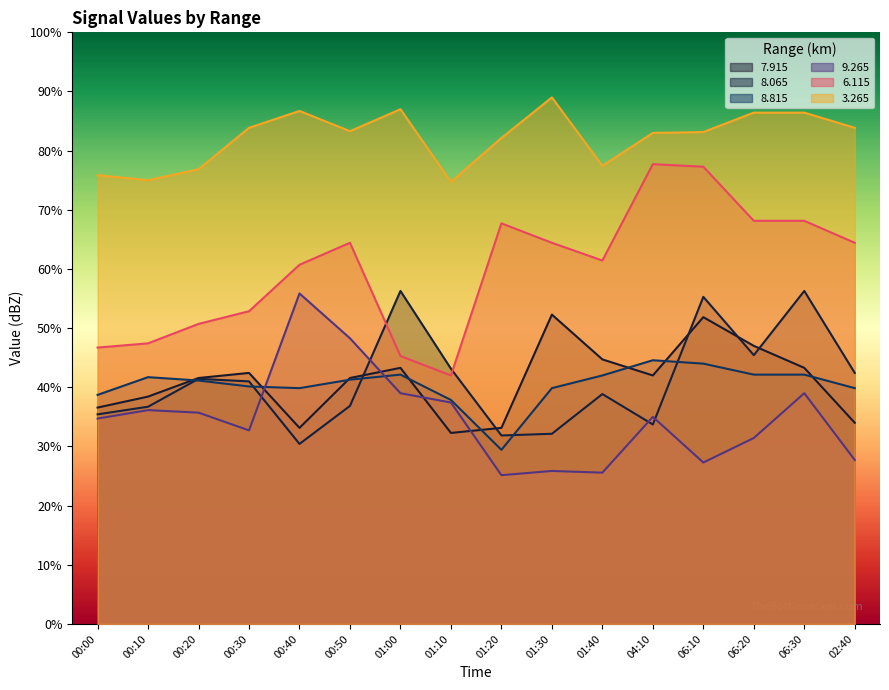

List the labels in order of   8.815 value, largest first.

04:10, 06:10, 01:00, 06:20, 06:30, 01:40, 00:10, 00:50, 00:20, 00:30, 00:40, 01:30, 02:40, 00:00, 01:10, 01:20